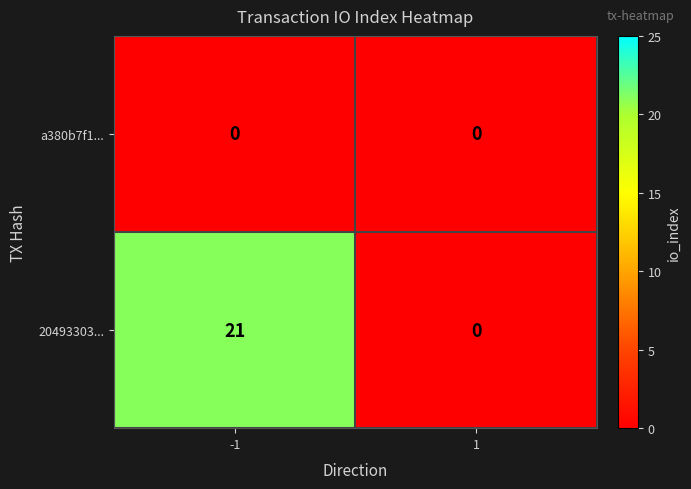

The value of 20493303... at 1 is 14. True or false?

False